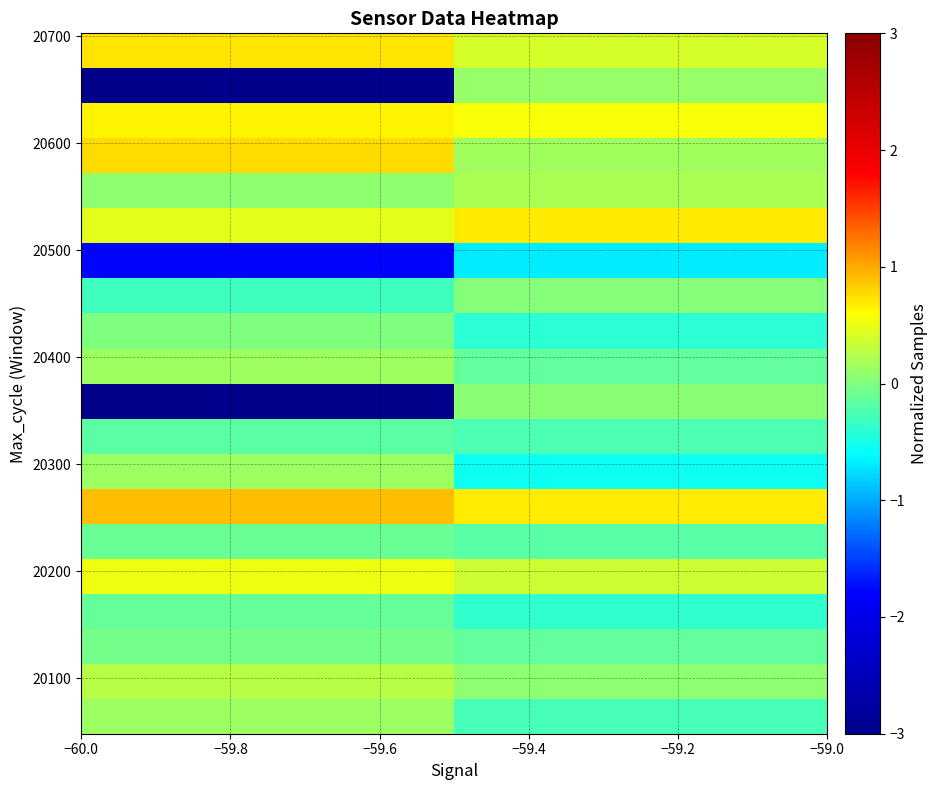

What is the maximum value shown in the chart?

0.9